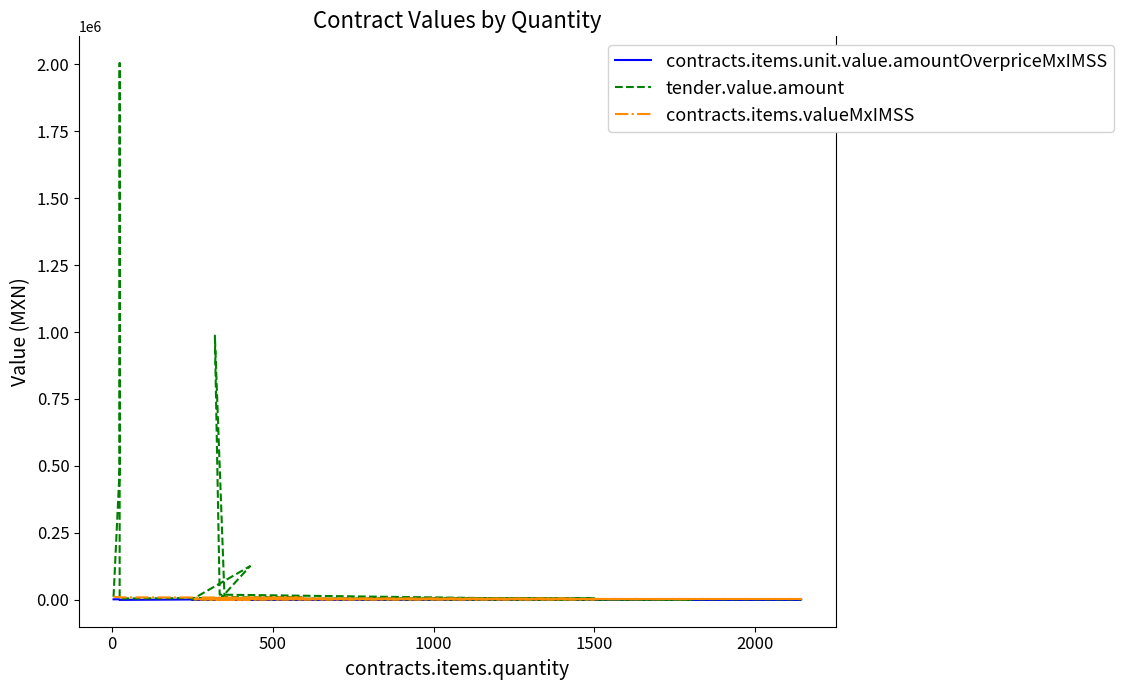

What is the label of the 6th point from the left?

2000